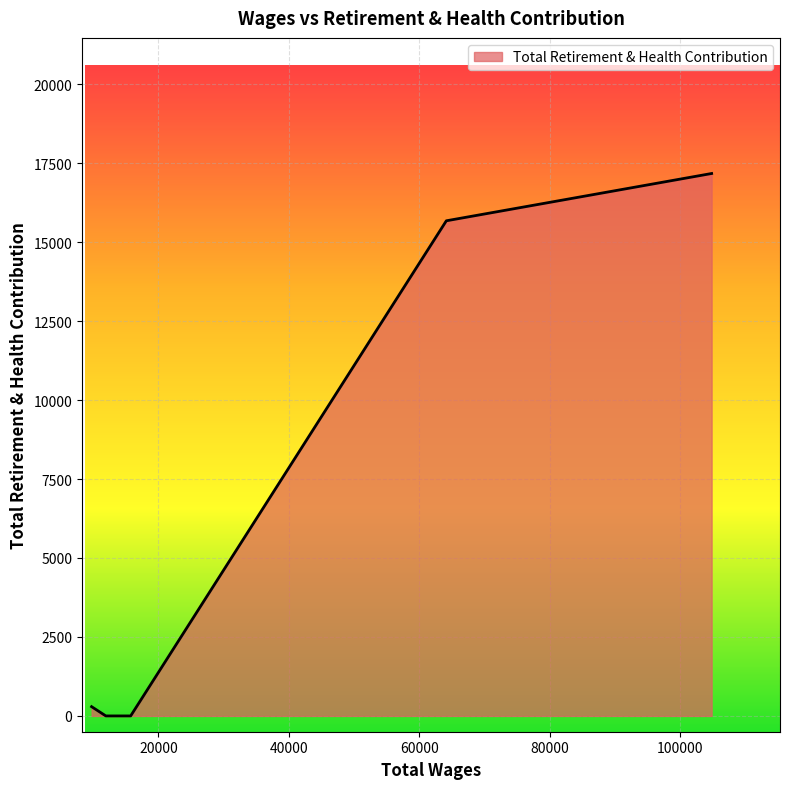

Count the number of data series in this chart.

1